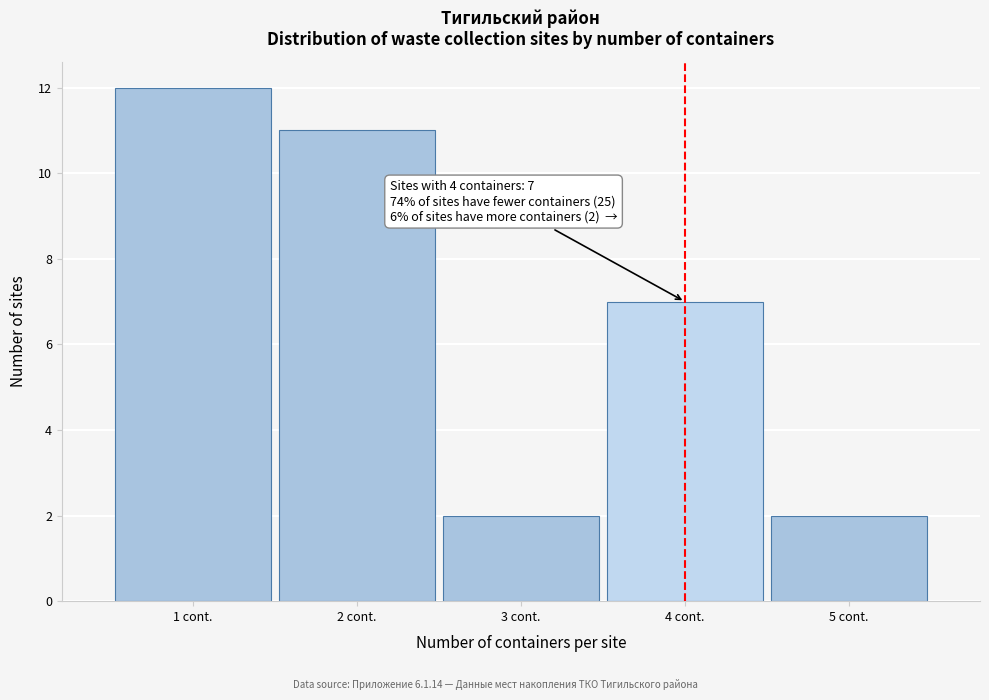

Reading left to right, what are all the values shown in this chart?

1 cont.=12	2 cont.=11	3 cont.=2	4 cont.=7	5 cont.=2